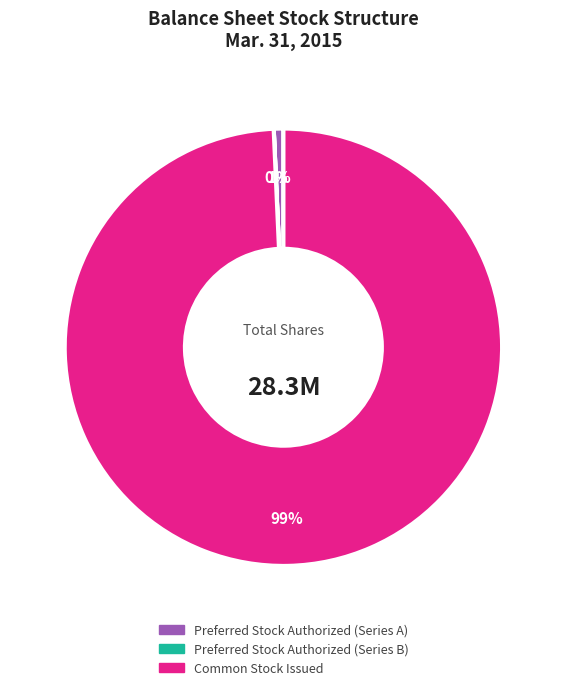

What percentage is the Preferred Stock Authorized (Series A) slice, to the nearest percent?

1%